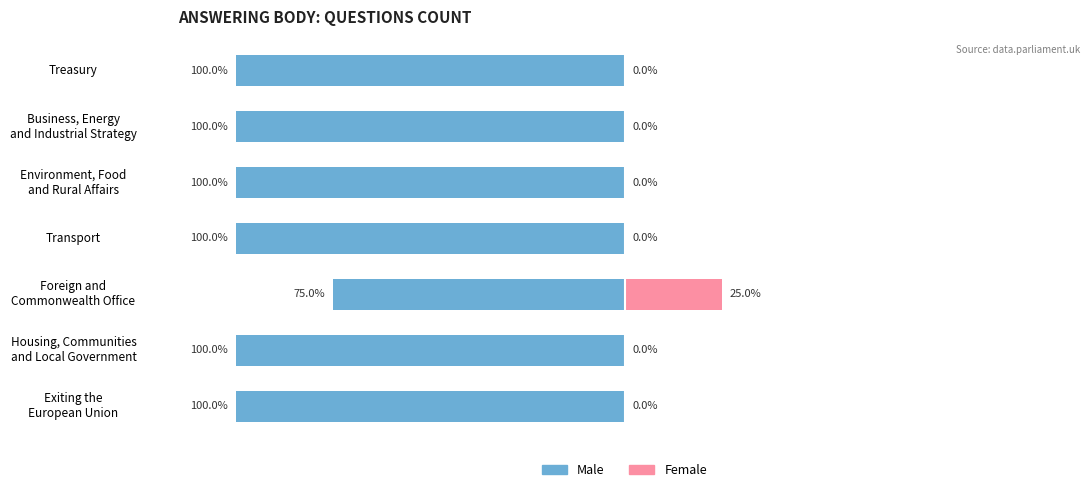

Is it true that Male equals -100 at Business, Energy and Industrial Strategy?

True